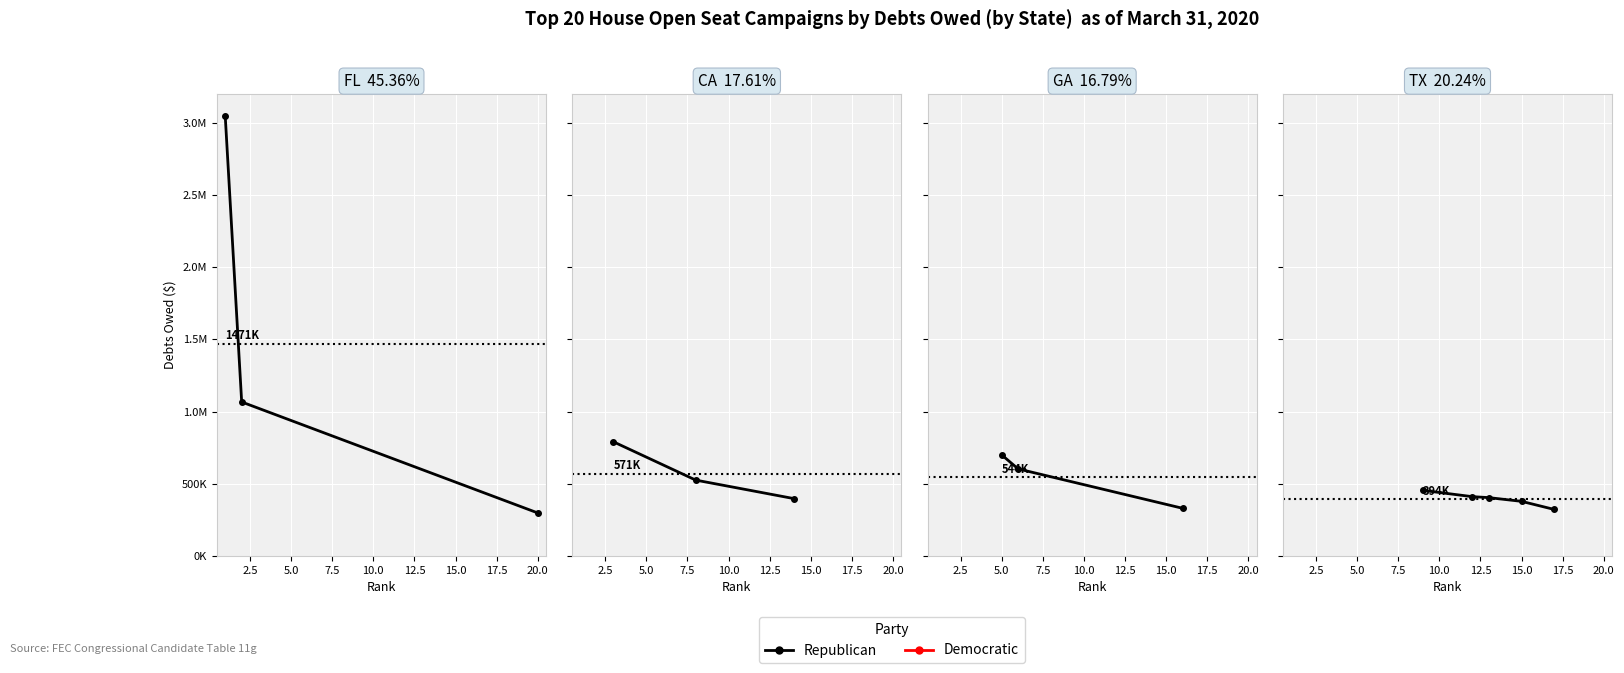

True or false: the data has more than 1 interior local peaks.

False